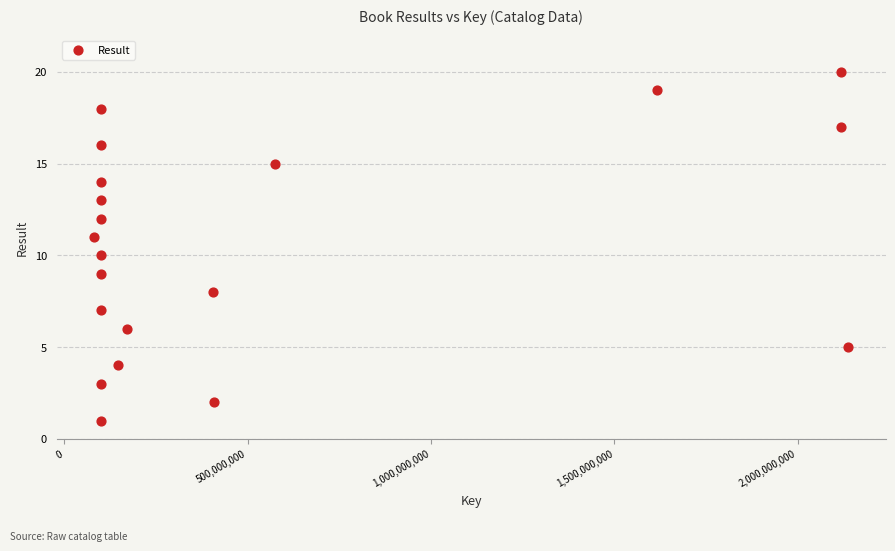

What is the range of X values (max minus min)?

2055671507